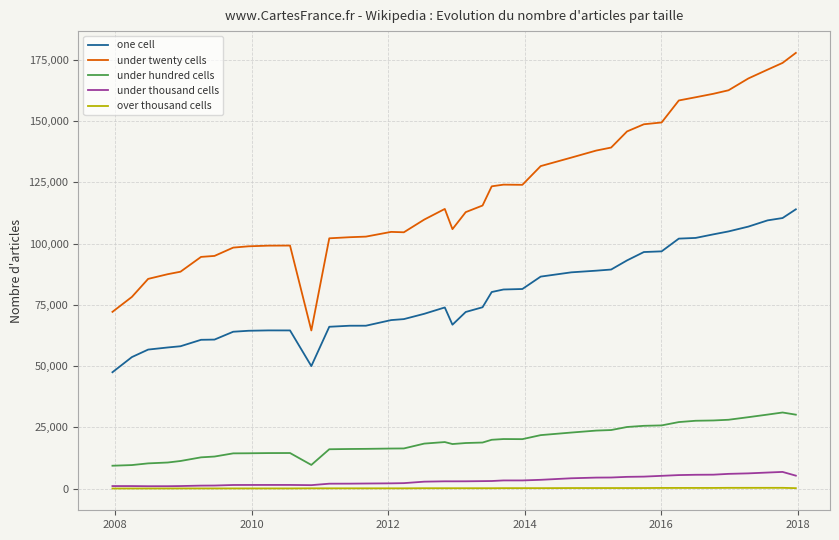

What are all the series names shown in the legend?

one cell, under twenty cells, under hundred cells, under thousand cells, over thousand cells